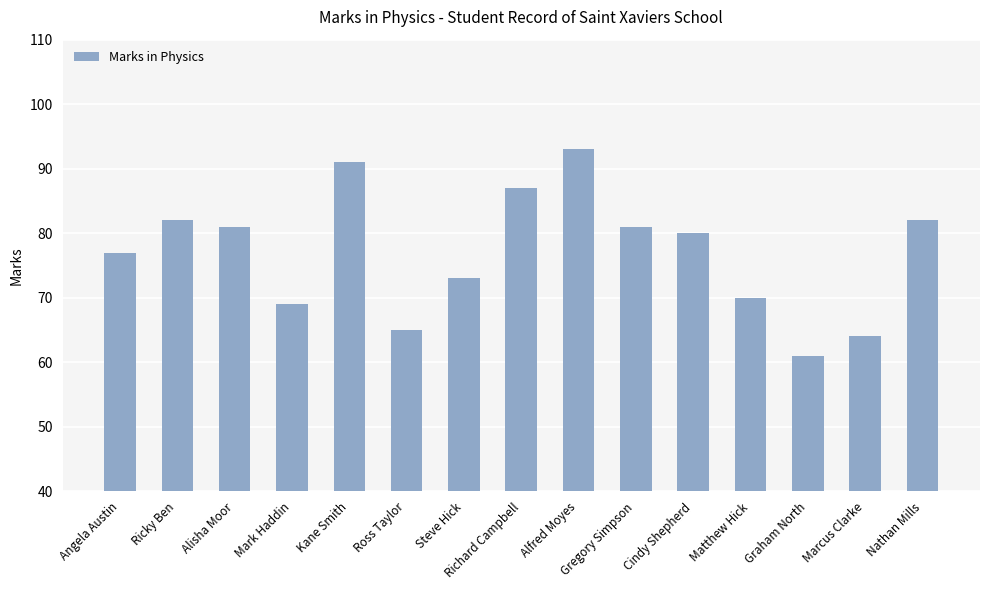

Reading left to right, extract all data points from this chart.

Angela Austin=77	Ricky Ben=82	Alisha Moor=81	Mark Haddin=69	Kane Smith=91	Ross Taylor=65	Steve Hick=73	Richard Campbell=87	Alfred Moyes=93	Gregory Simpson=81	Cindy Shepherd=80	Matthew Hick=70	Graham North=61	Marcus Clarke=64	Nathan Mills=82